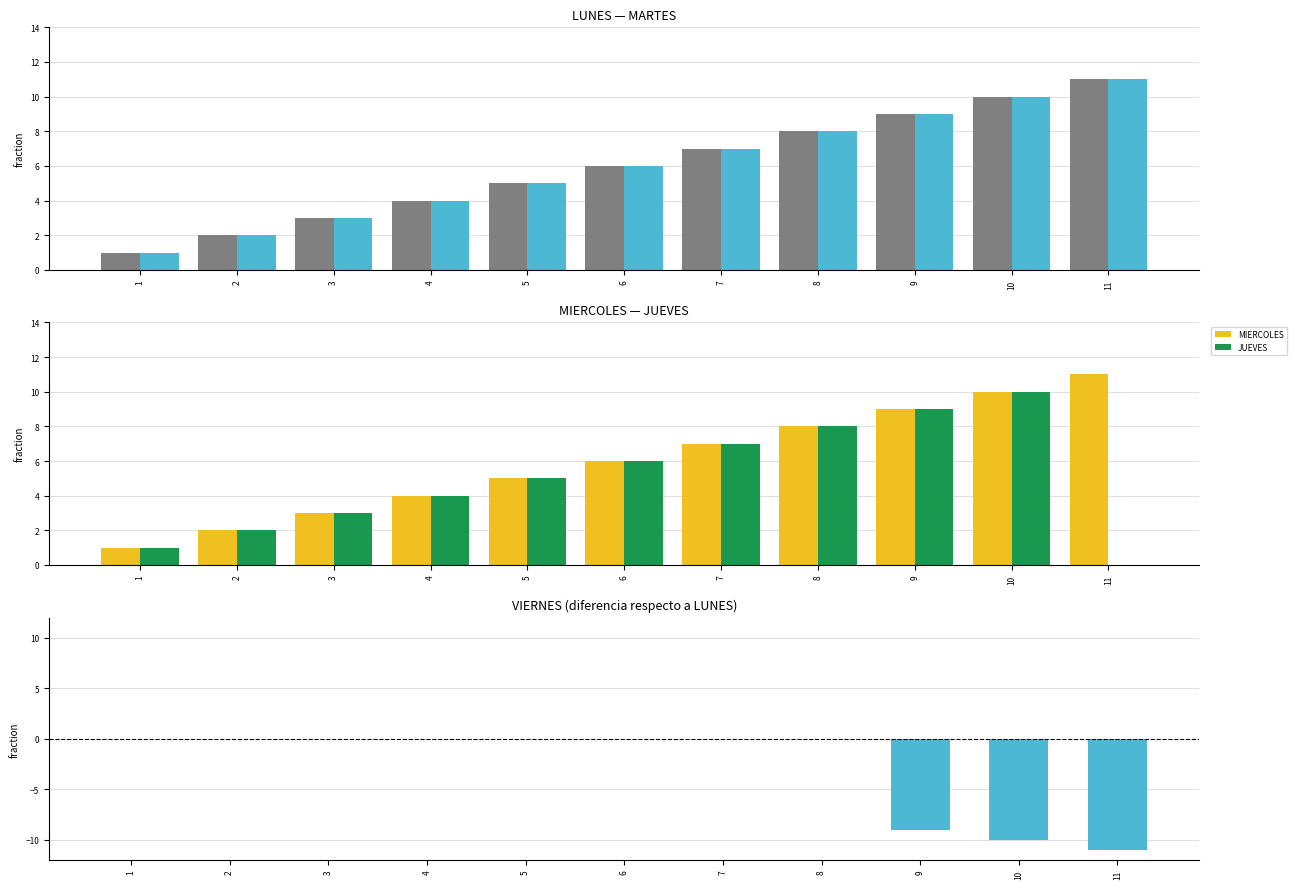

The MIERCOLES series shows 7 at 7. True or false?

True